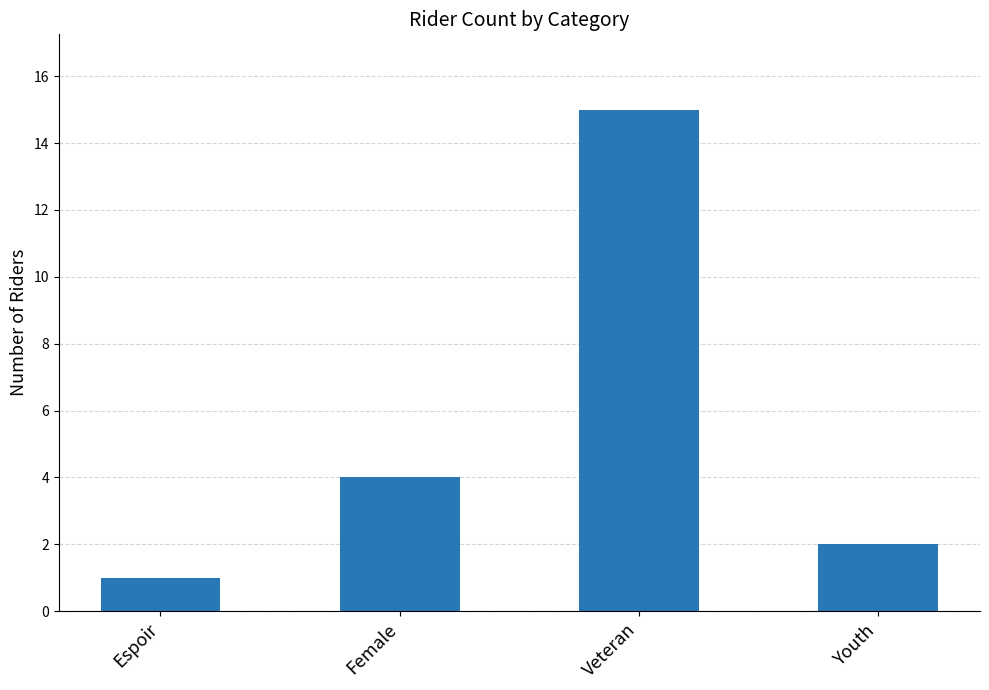

Rank the categories by value from highest to lowest.

Veteran, Female, Youth, Espoir